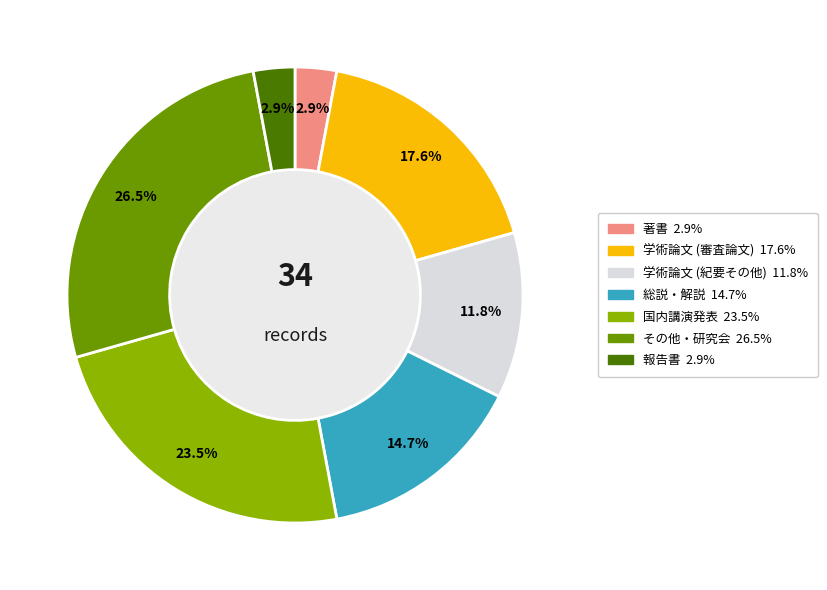

Do 学術論文 (審査論文) and 著書 together represent more than half of the pie?

No